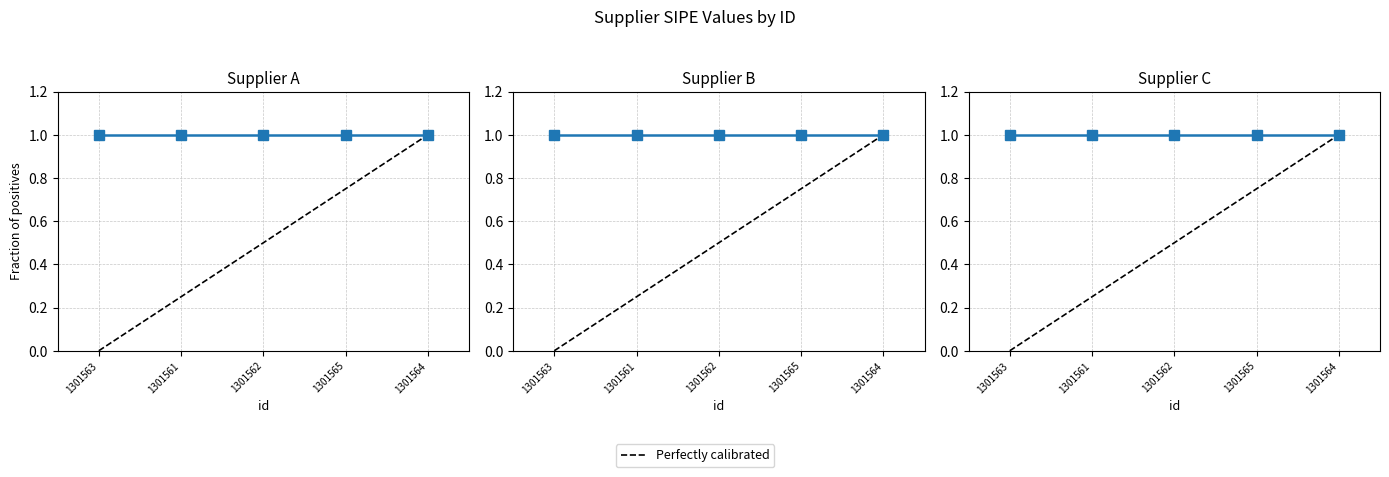

The chart shows a value of 0 at 1301564. True or false?

False